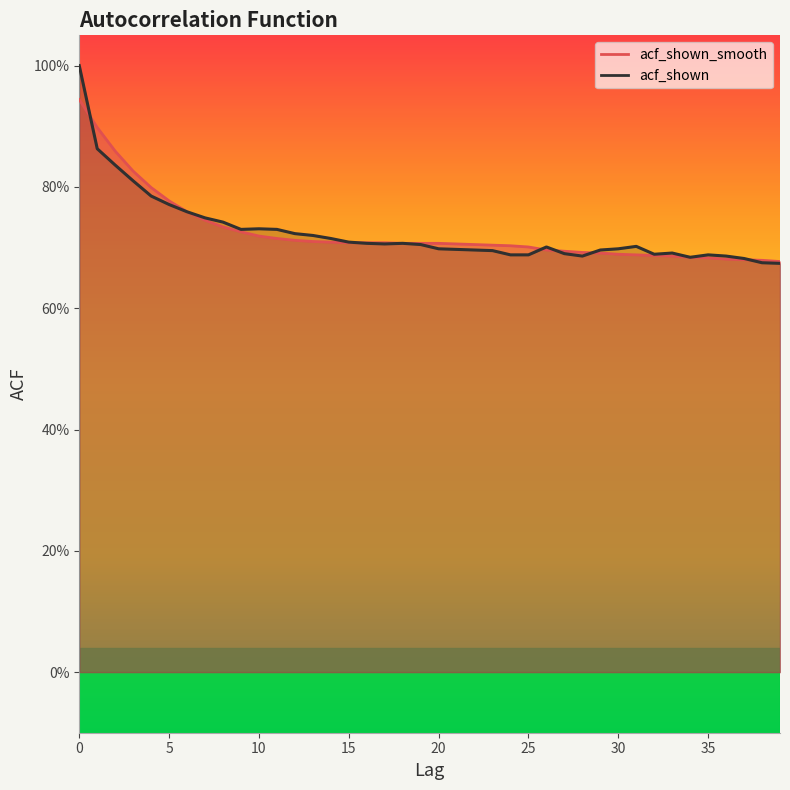

What are all the series names shown in the legend?

acf_shown_smooth, acf_shown